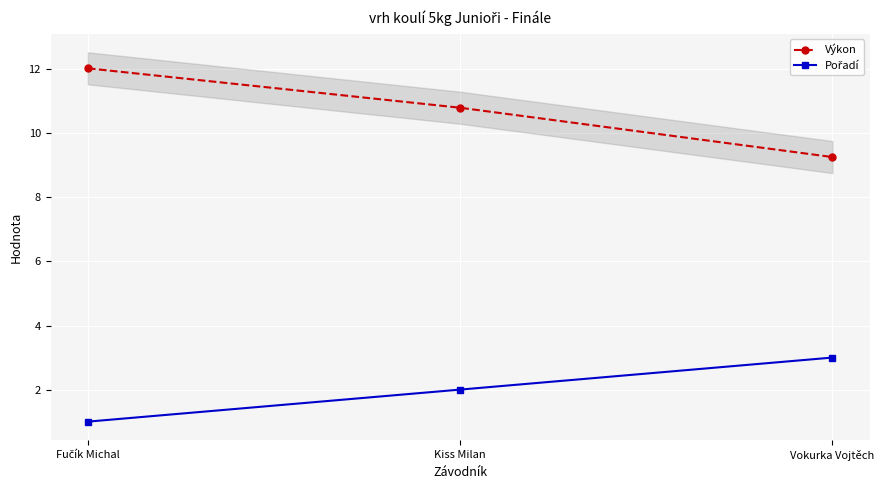

What is the average value of the Výkon series?

10.7